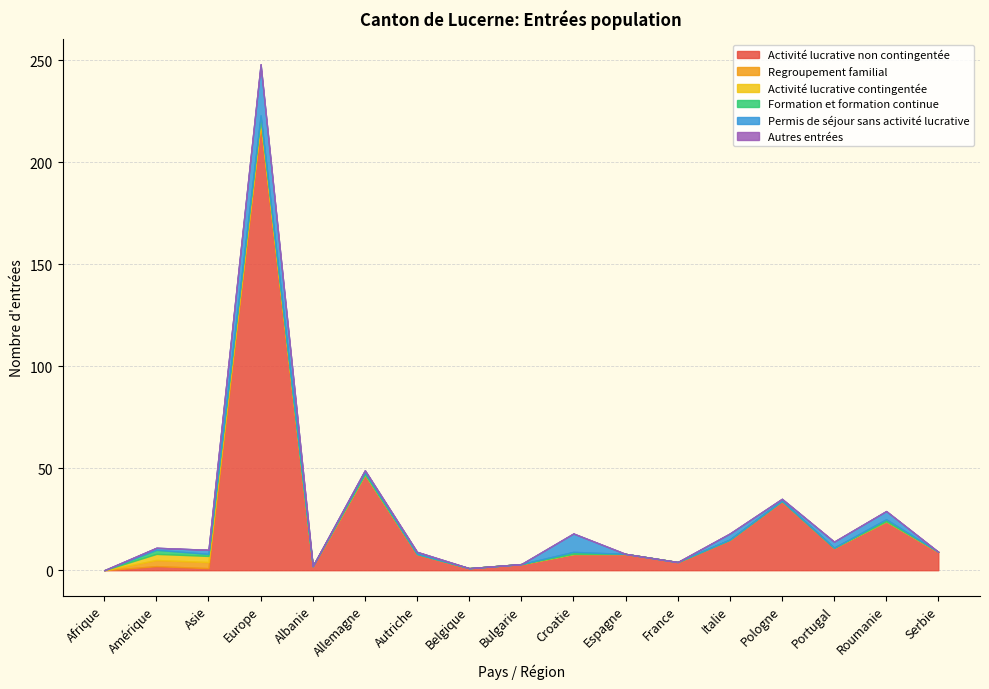

Reading left to right, transcribe all the data shown in this chart.

Activité lucrative non contingentée: 0	2	1	218	2	47	8	1	3	8	8	4	15	34	11	24	9
Regroupement familial: 0	3	3	2	0	0	0	0	0	0	0	0	0	0	0	0	0
Activité lucrative contingentée: 0	3	3	2	0	0	0	0	0	0	0	0	0	0	0	0	0
Formation et formation continue: 0	2	1	1	0	1	0	0	0	1	0	0	0	0	0	1	0
Permis de séjour sans activité lucrative: 0	1	2	25	0	1	1	0	0	9	0	0	3	1	3	4	0
Autres entrées: 0	0	0	0	0	0	0	0	0	0	0	0	0	0	0	0	0